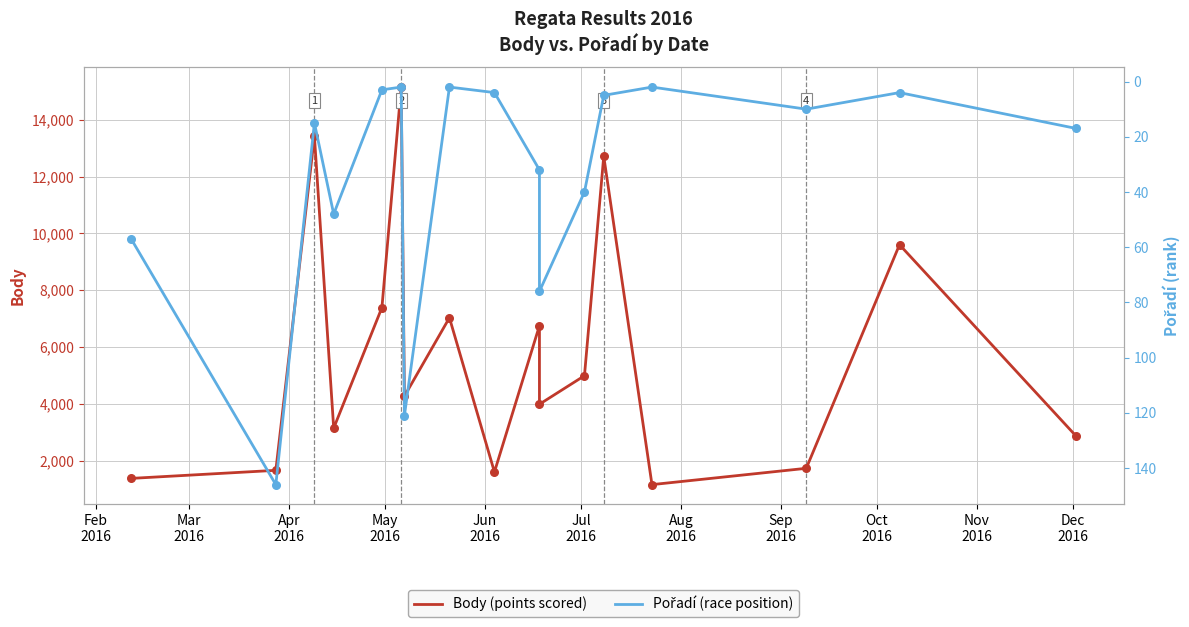

Which series has the largest Y range (max minus min)?

Body (points scored)